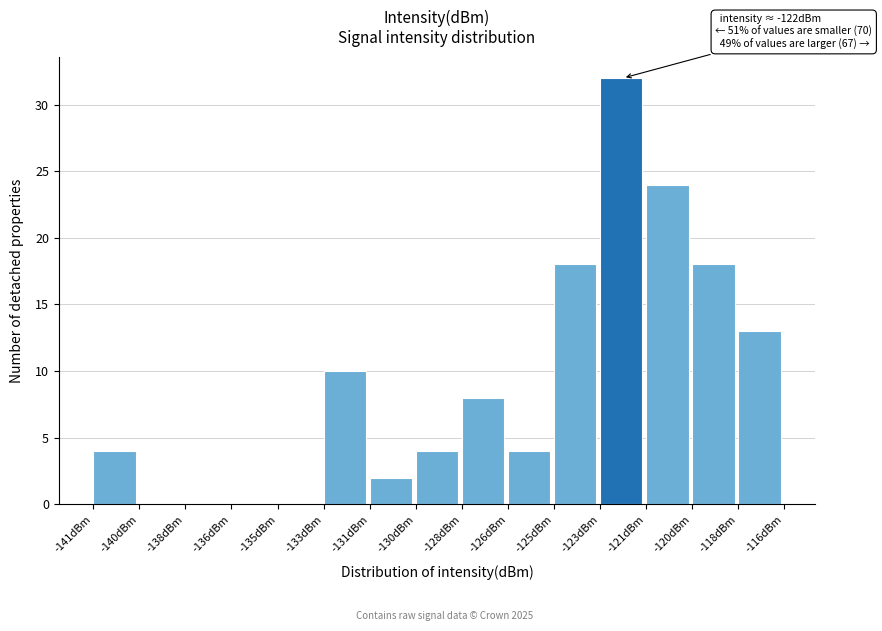

Reading left to right, list all the values displayed in this chart.

-141dBm=4	-140dBm=0	-138dBm=0	-136dBm=0	-135dBm=0	-133dBm=10	-131dBm=2	-130dBm=4	-128dBm=8	-126dBm=4	-125dBm=18	-123dBm=32	-121dBm=24	-120dBm=18	-118dBm=13